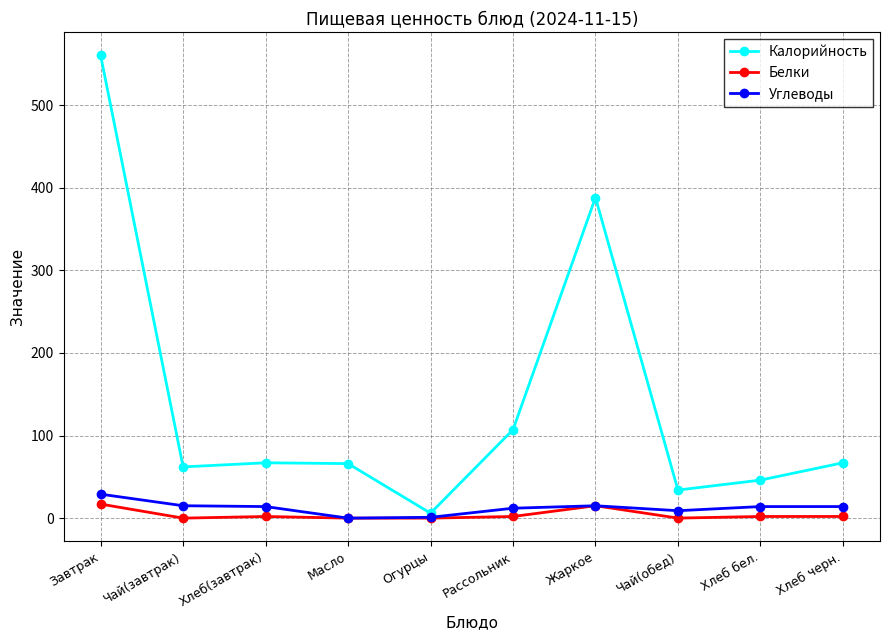

What is the difference between the maximum and second lowest values in the Калорийность series?

526.0